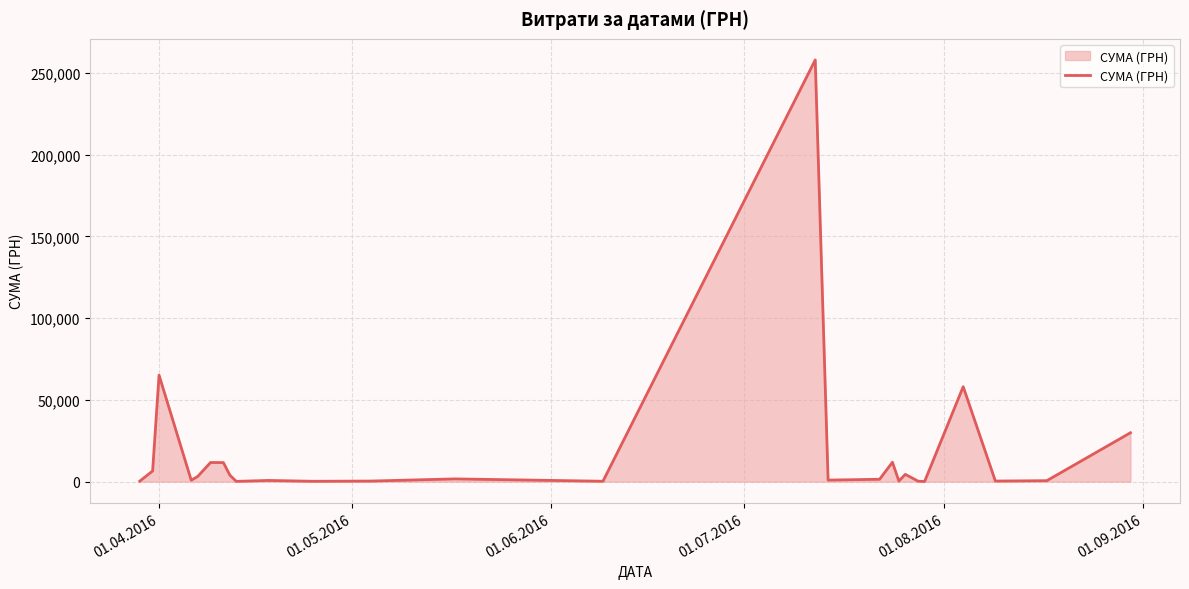

What is the greatest value displayed?

258001.8